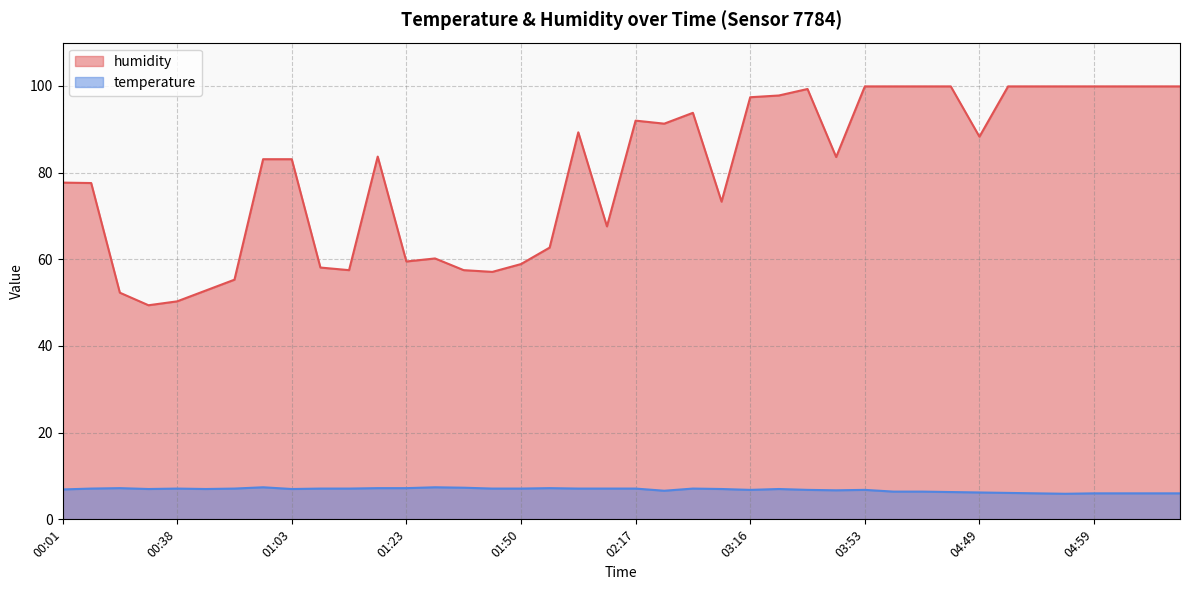

What is the spread (max minus min) of values at 02:44?

86.7